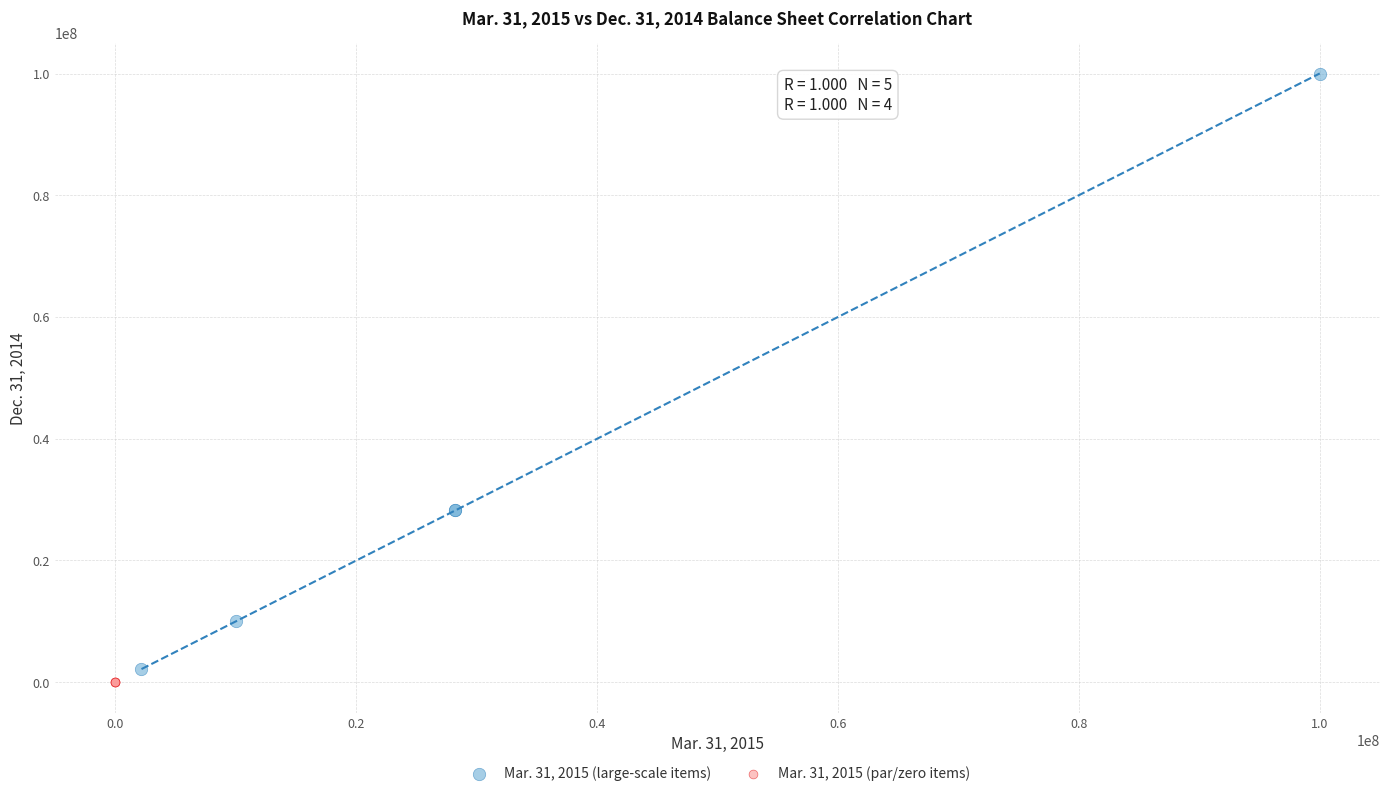

Which series has the widest spread of Y values?

Mar. 31, 2015 (large-scale items)